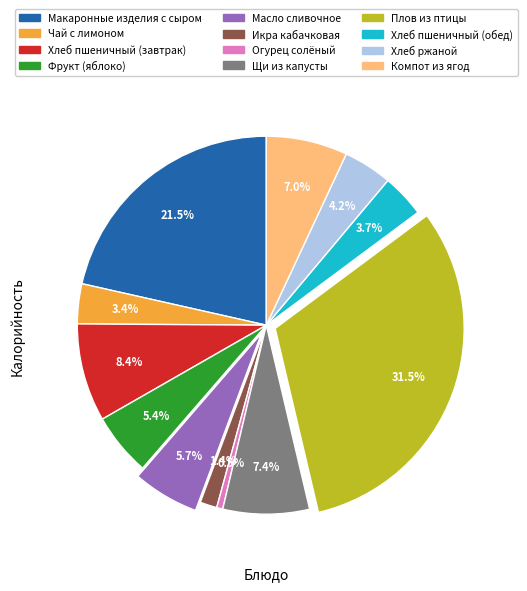

Is the sum of Чай с лимоном and Масло сливочное greater than half?

No